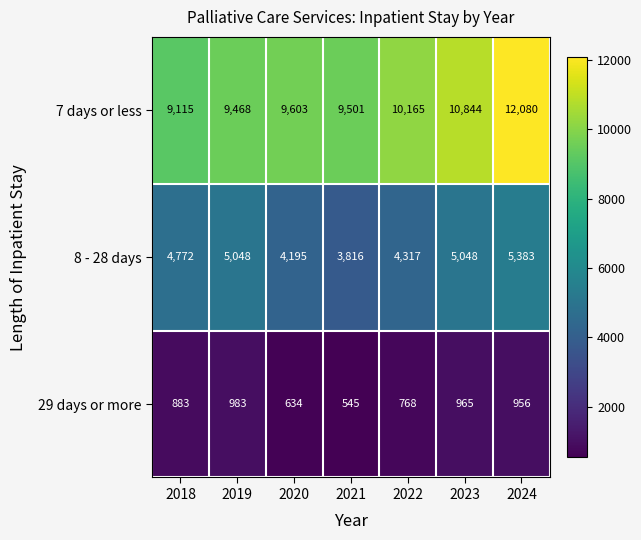

What is the smallest value displayed?

545